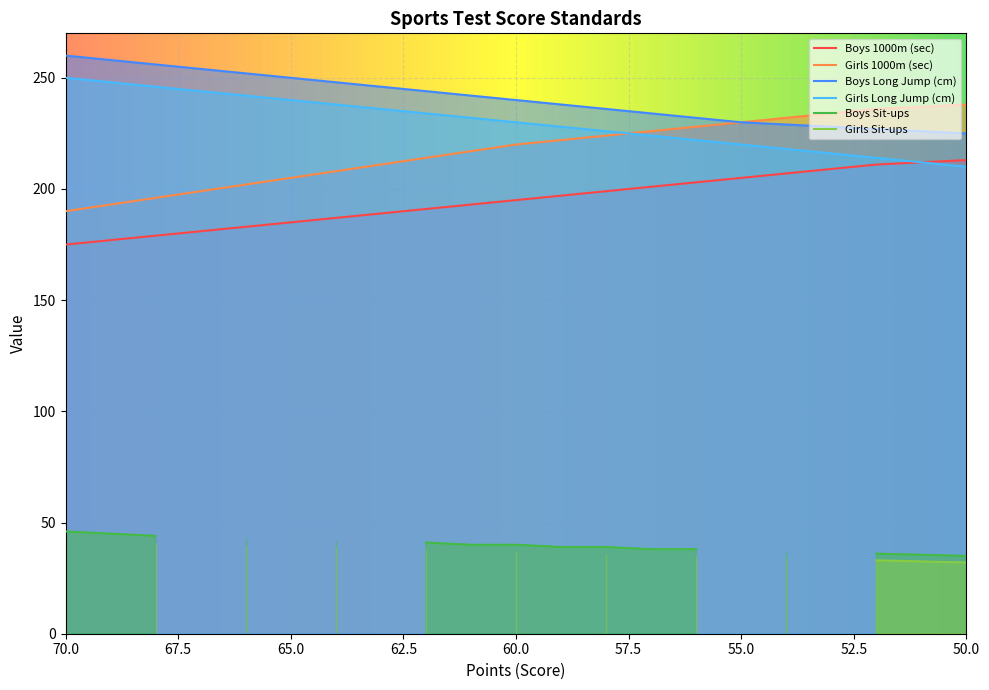

Which category has the highest value in the Girls Long Jump (cm) series?

70